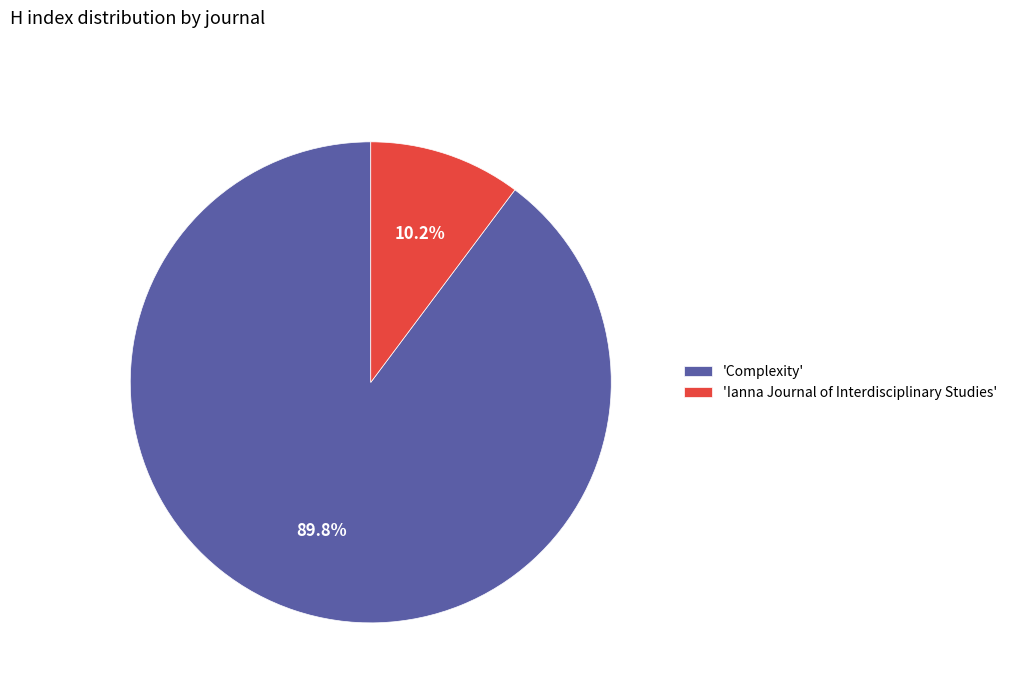

Combined, what portion of the pie is 'Complexity' and 'Ianna Journal of Interdisciplinary Studies'?

100.0%